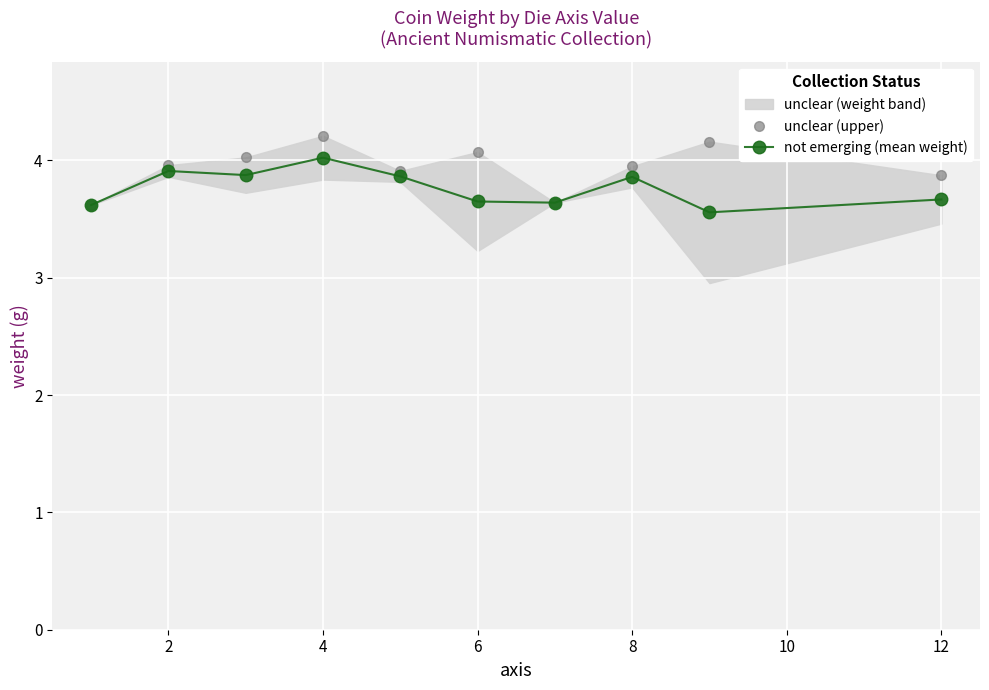

What is the difference between the maximum and minimum values in the unclear (upper) series?

0.6